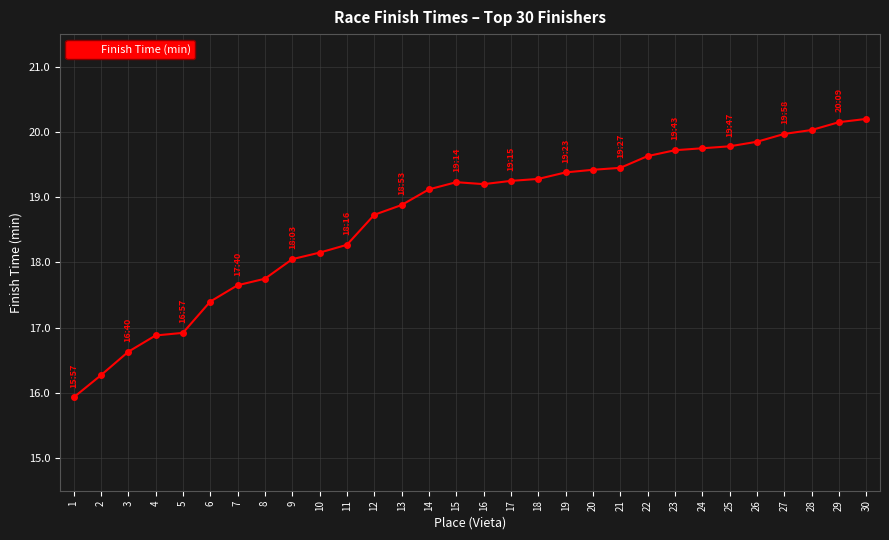

Which label corresponds to the smallest value in the chart?

1